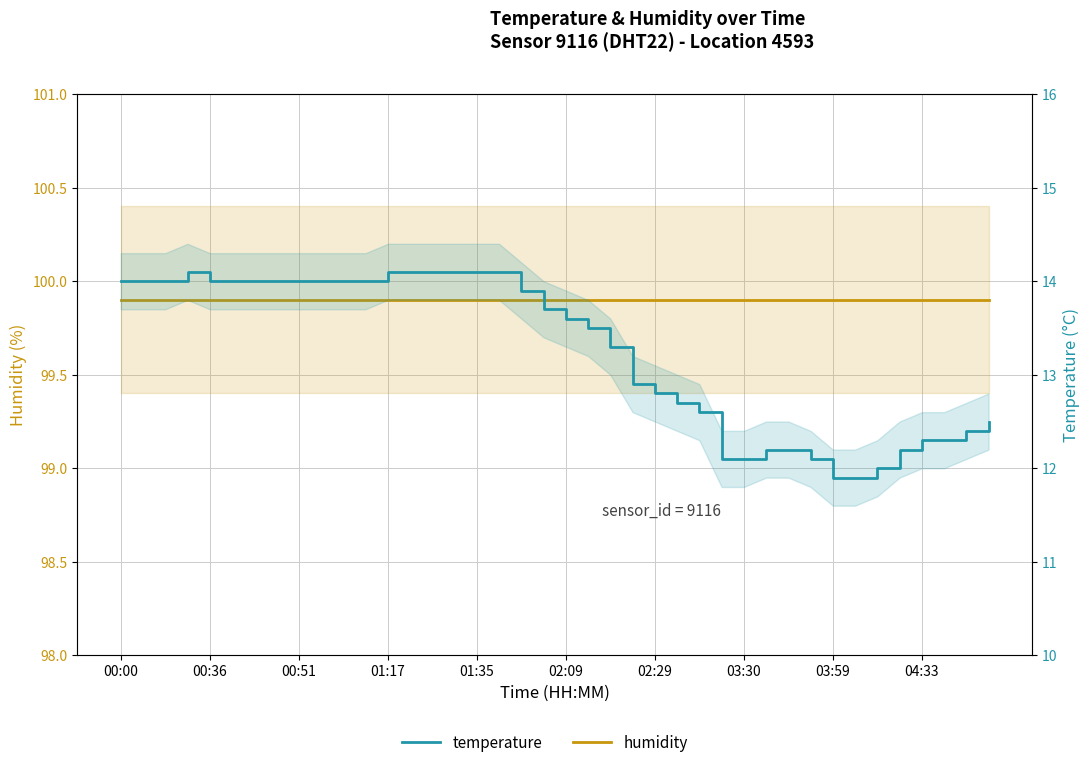

List the series in order of their overall mean, highest first.

humidity, temperature